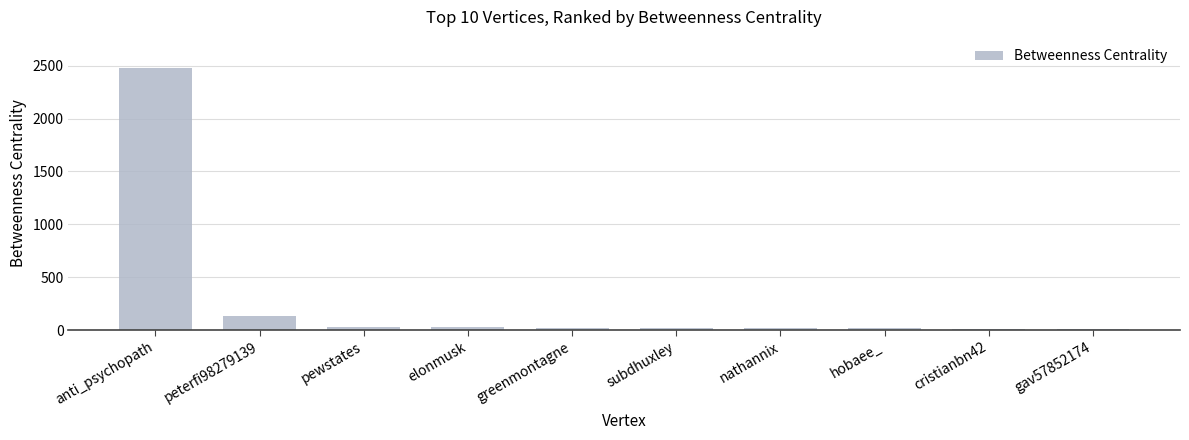

At which label is the value closest to 1244?

peterfi98279139